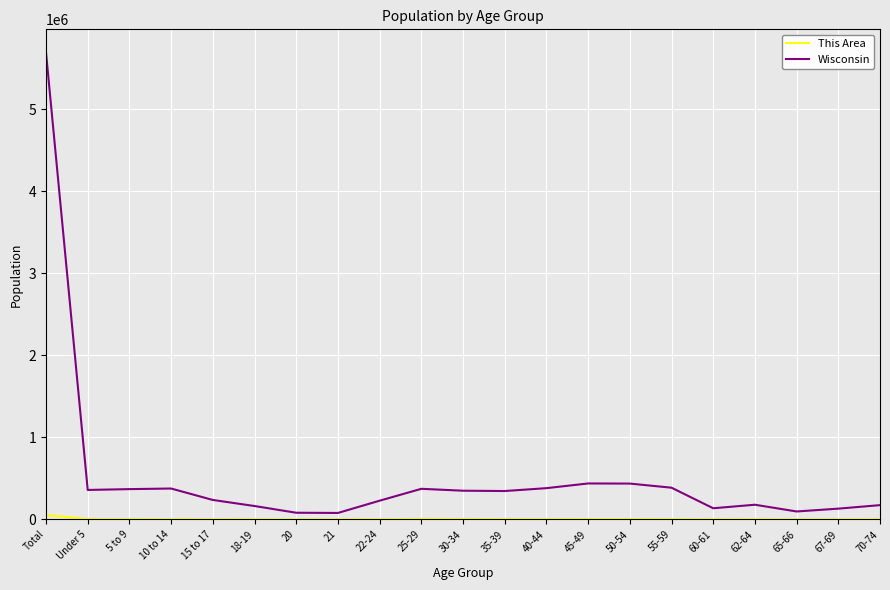

Which series has the largest range (max minus min)?

Wisconsin